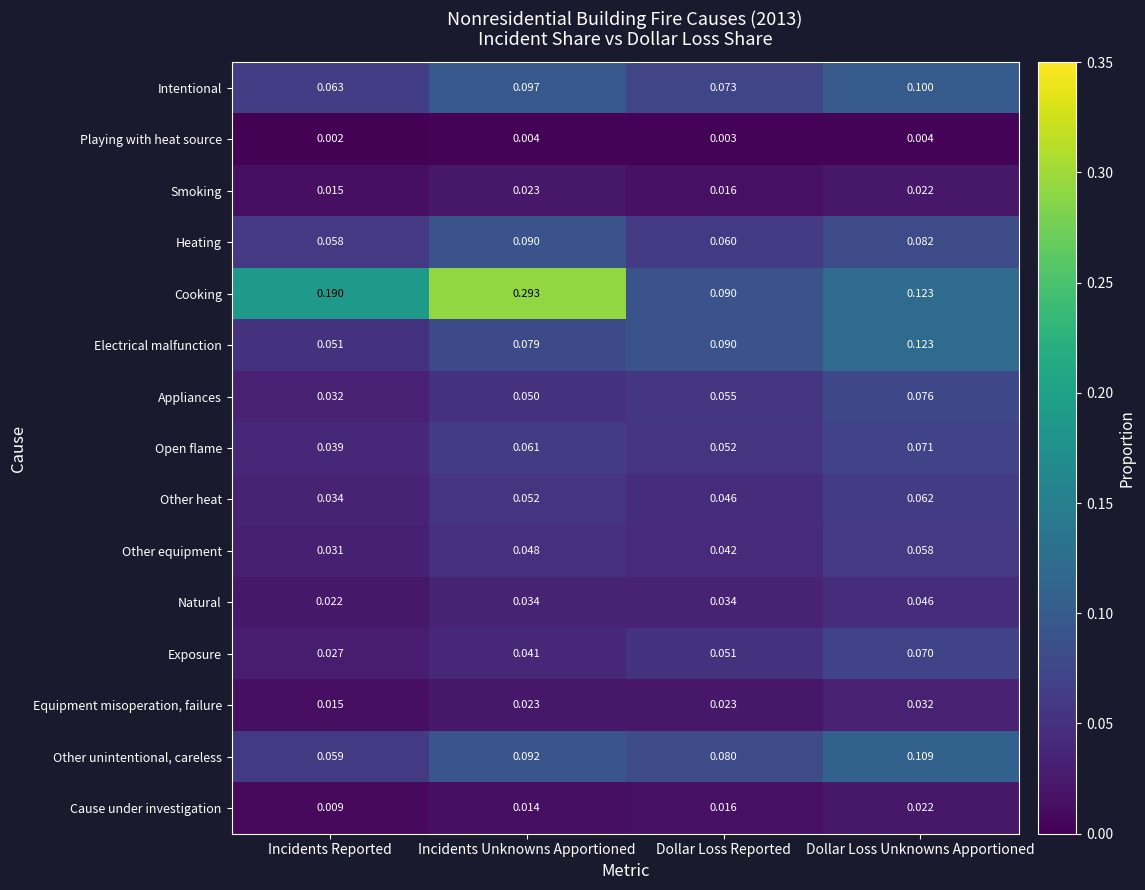

Which series has the largest range (max minus min)?

Cooking